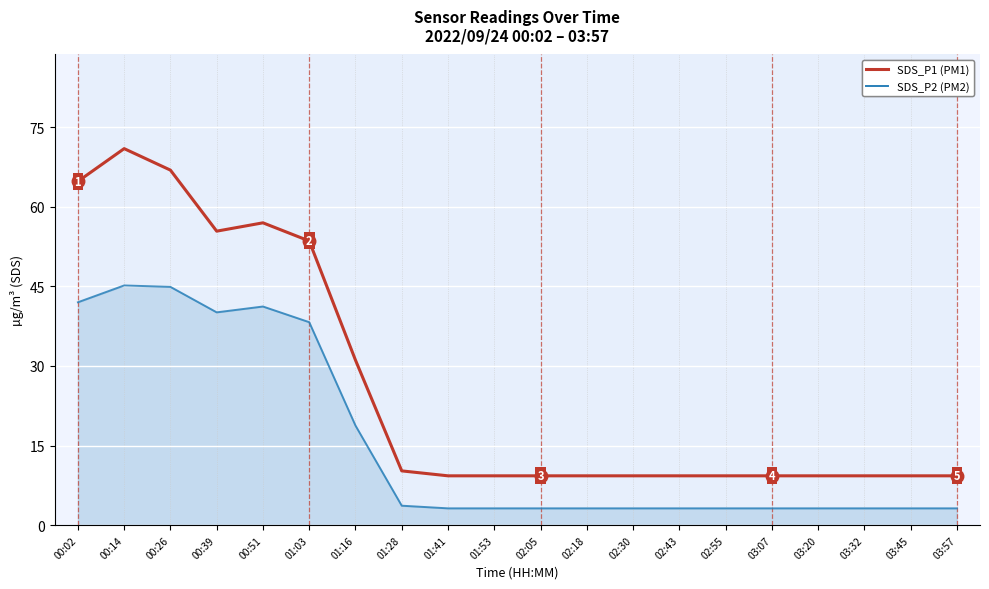

What is the difference between the highest and lowest values at 03:32?

6.1